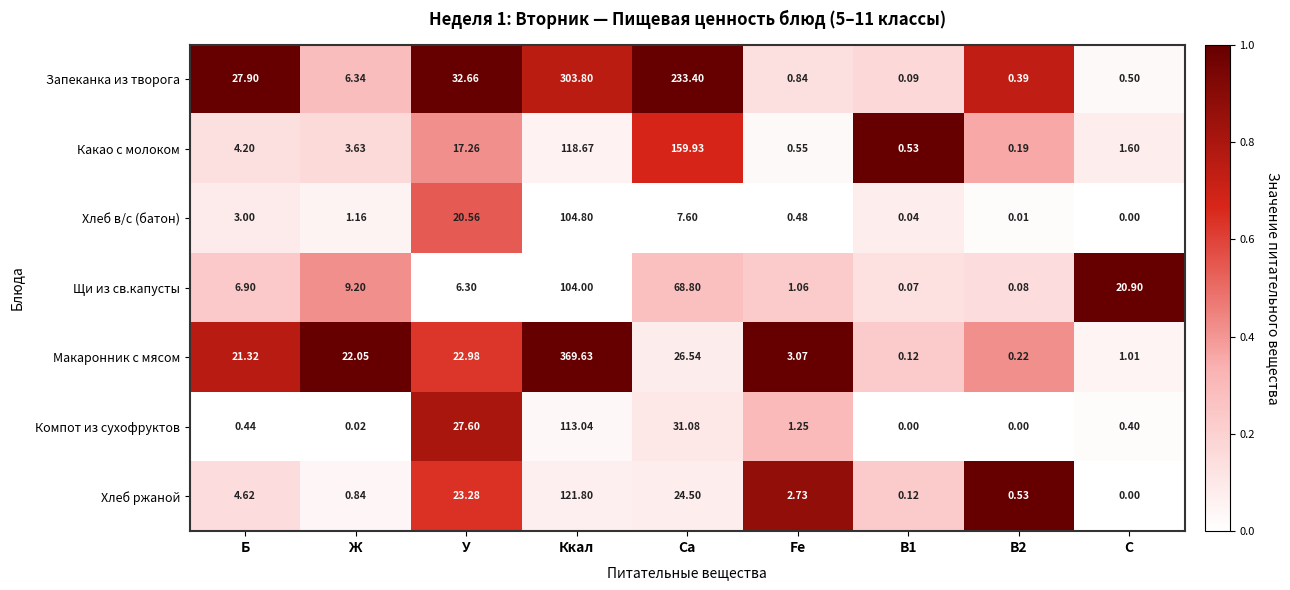

Which series changed the most between Fe and В1?

Макаронник с мясом